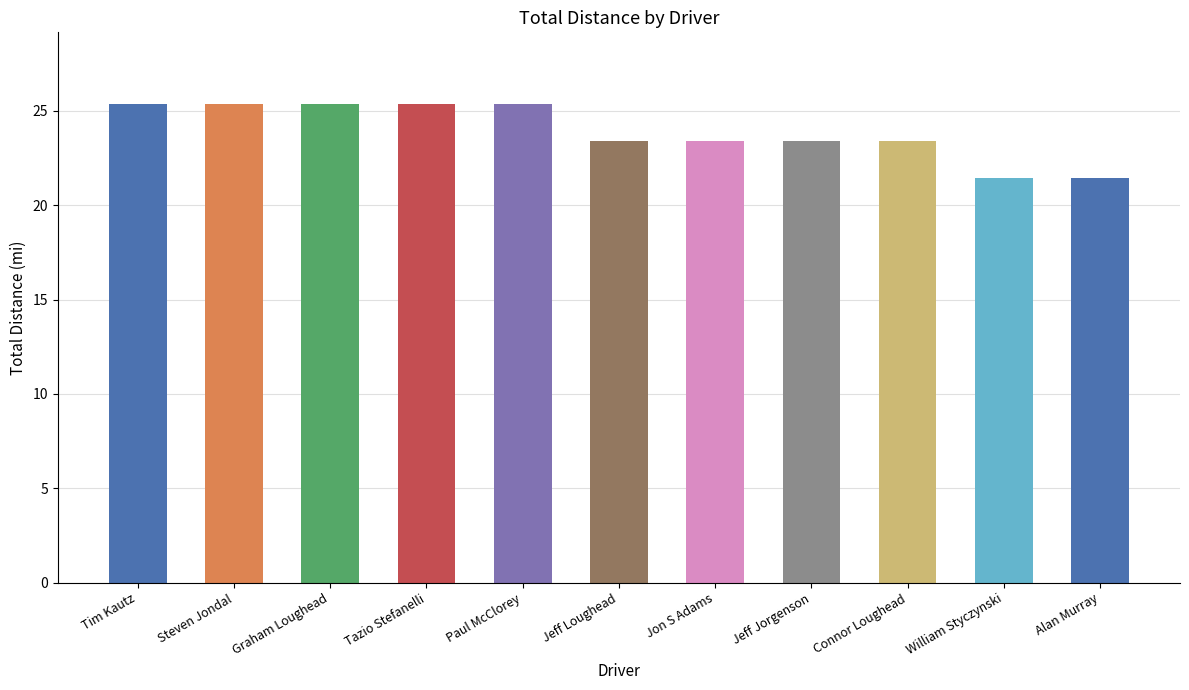

How many distinct data groups are displayed?

1